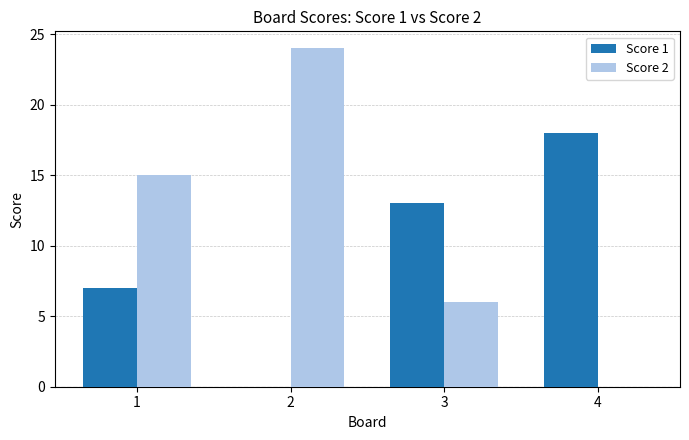

True or false: Score 2 has a value of 15 at 1.

True